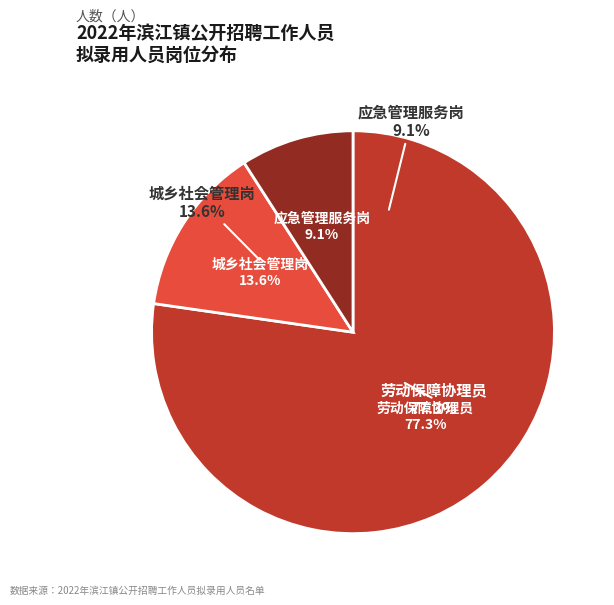

What is the change in value from 城乡社会管理岗 to 应急管理服务岗?

-1